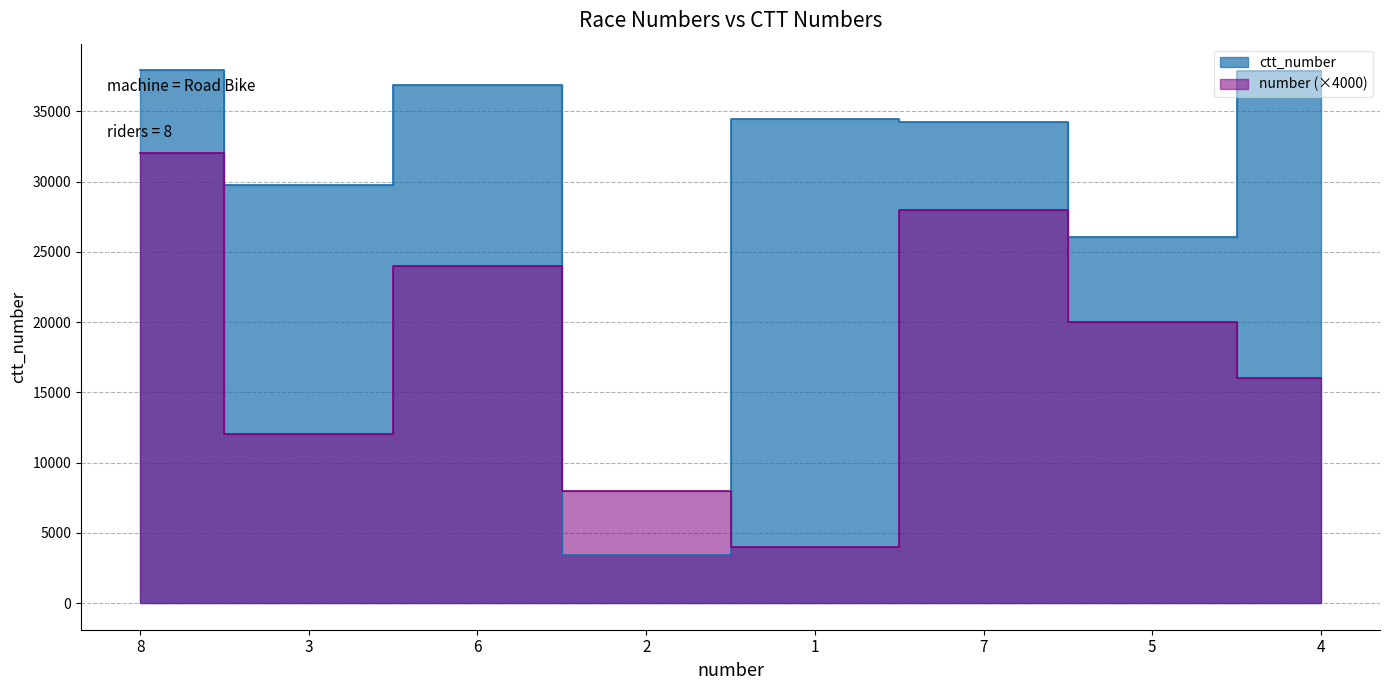

Reading right to left, transcribe all the data shown in this chart.

4=37893	5=26074	7=34265	1=34424	2=3444	6=36855	3=29759	8=37916